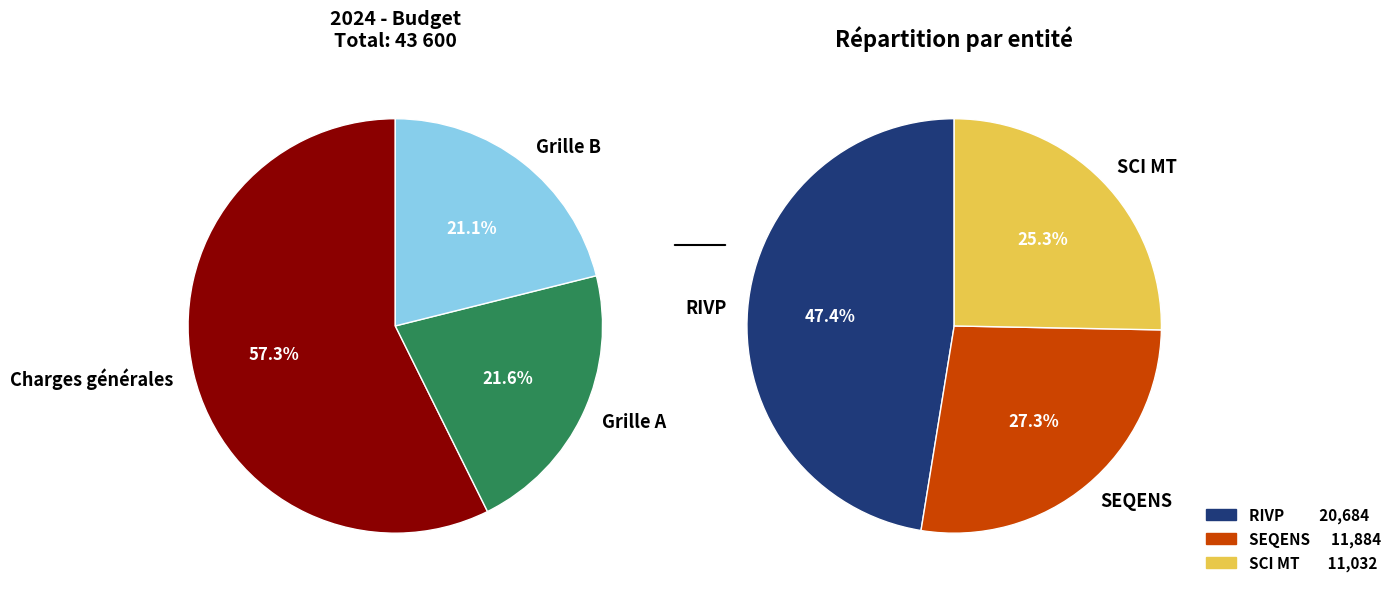

Between Grille B and Charges générales, which is larger?

Charges générales